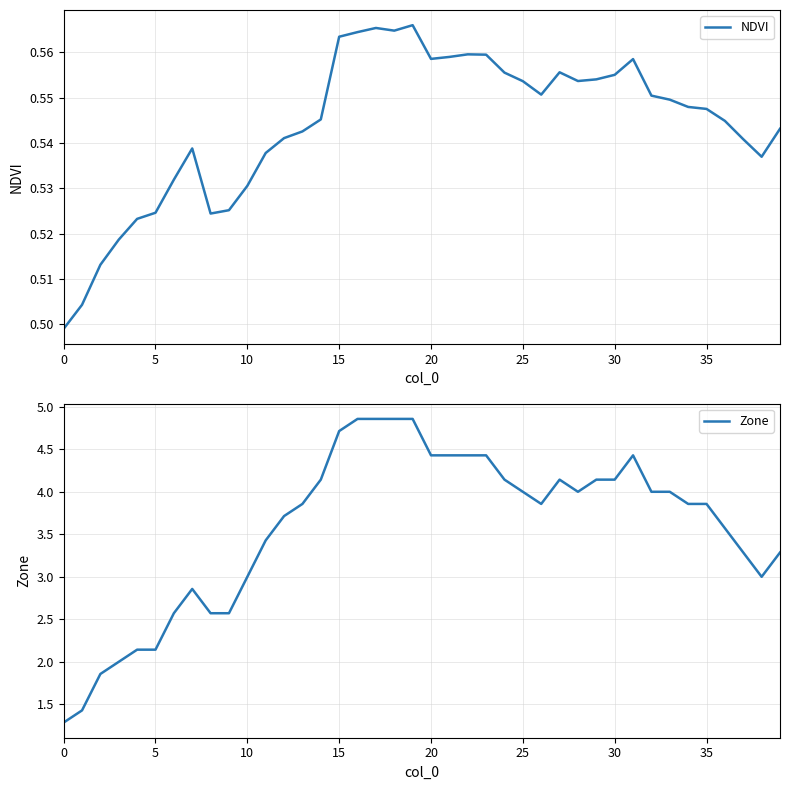

What are all the series names shown in the legend?

NDVI, Zone